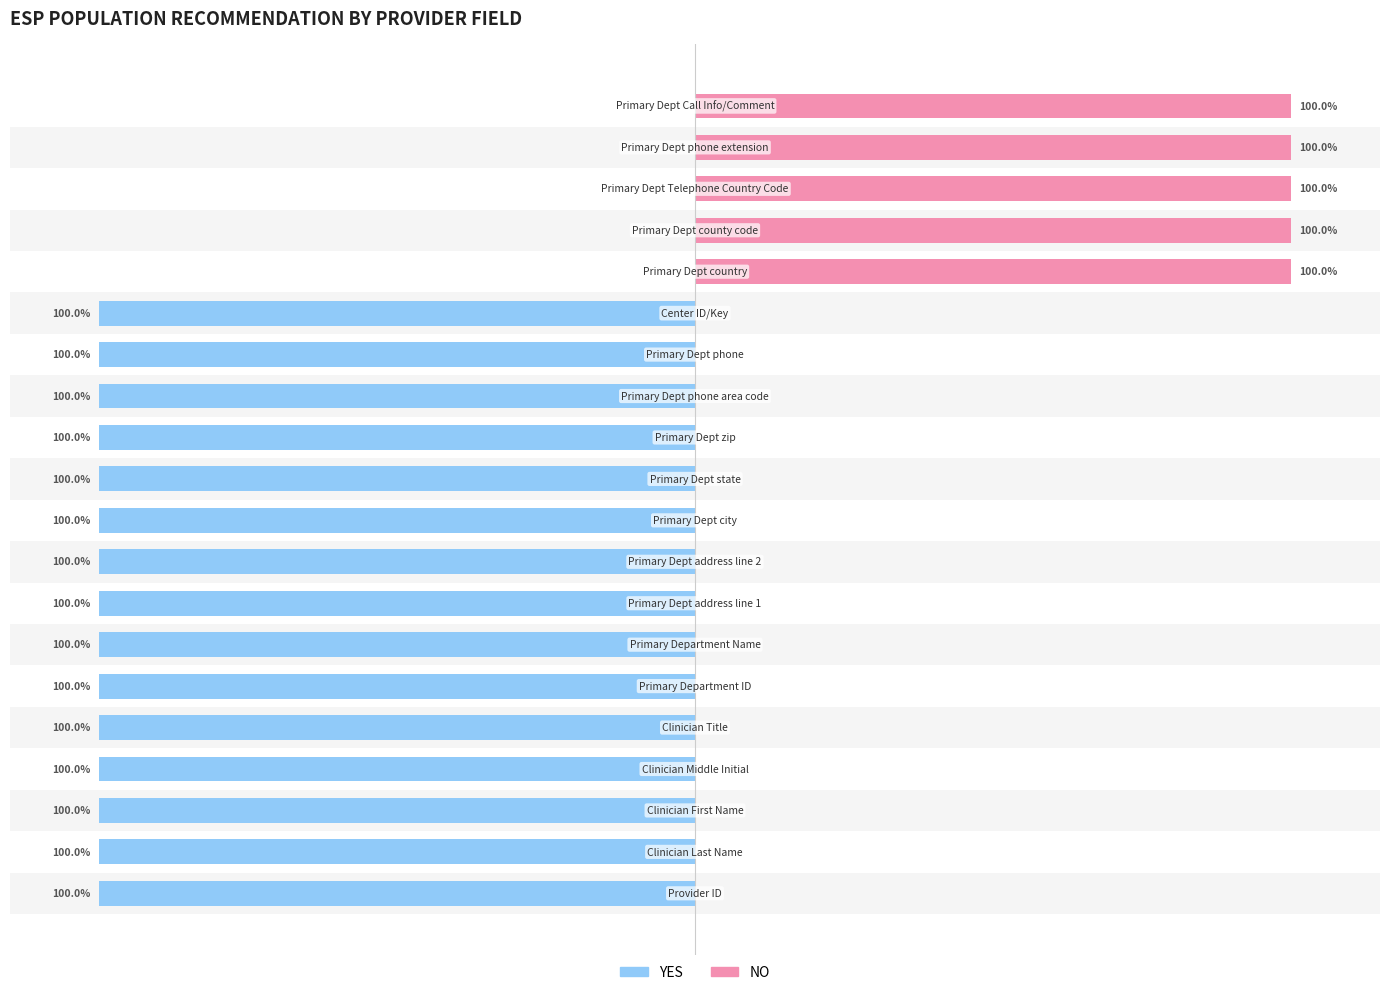

How many data points does each series have?

20